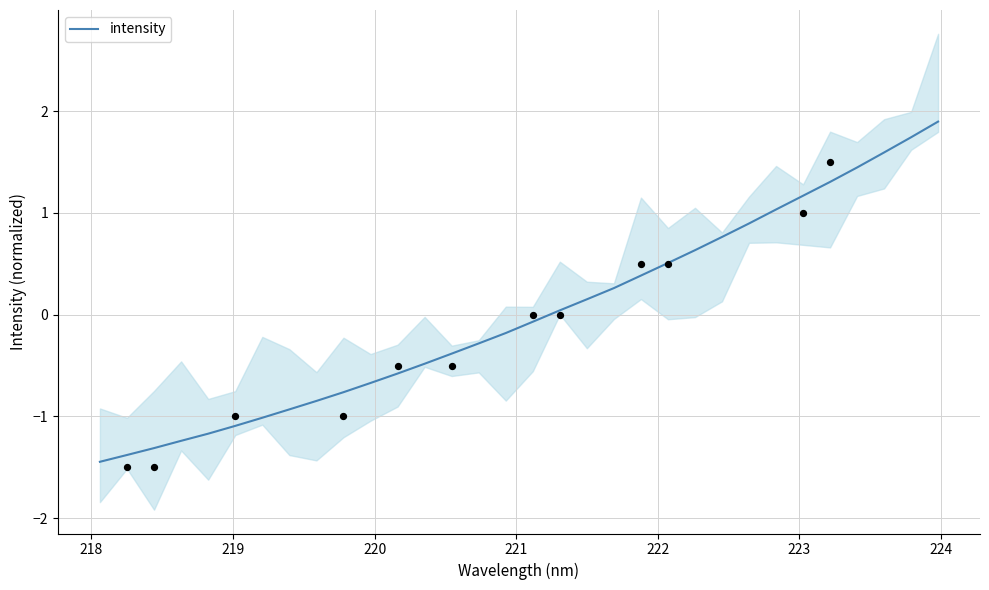

What is the highest value of the intensity series?

1.9